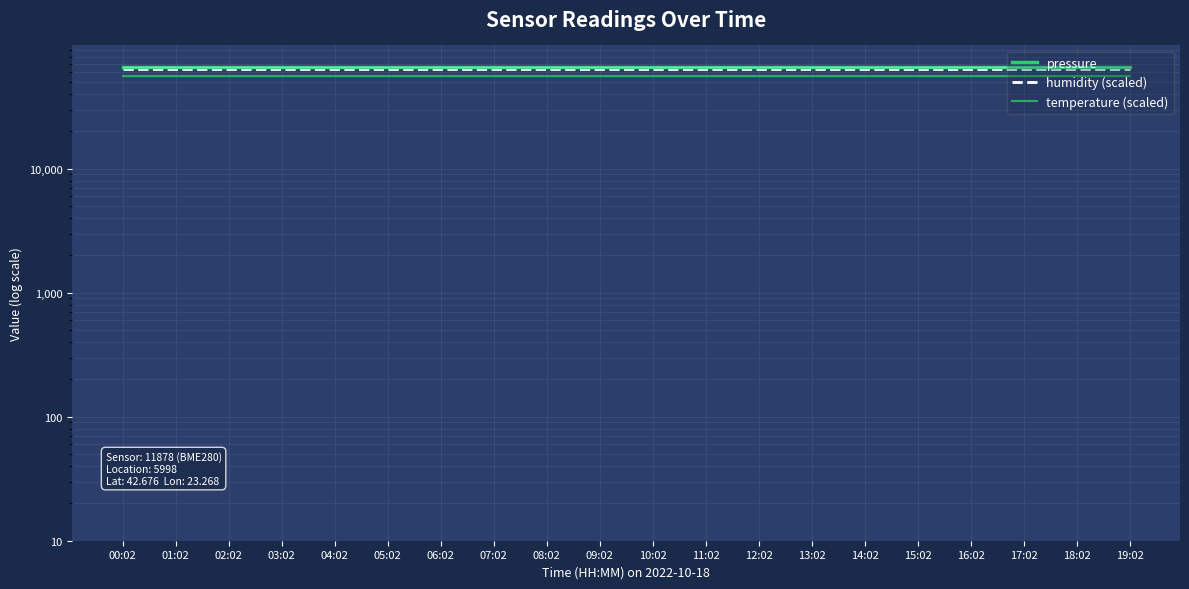

Is the value of humidity (scaled) at 13:02 greater than the value of temperature (scaled) at 08:02?

Yes